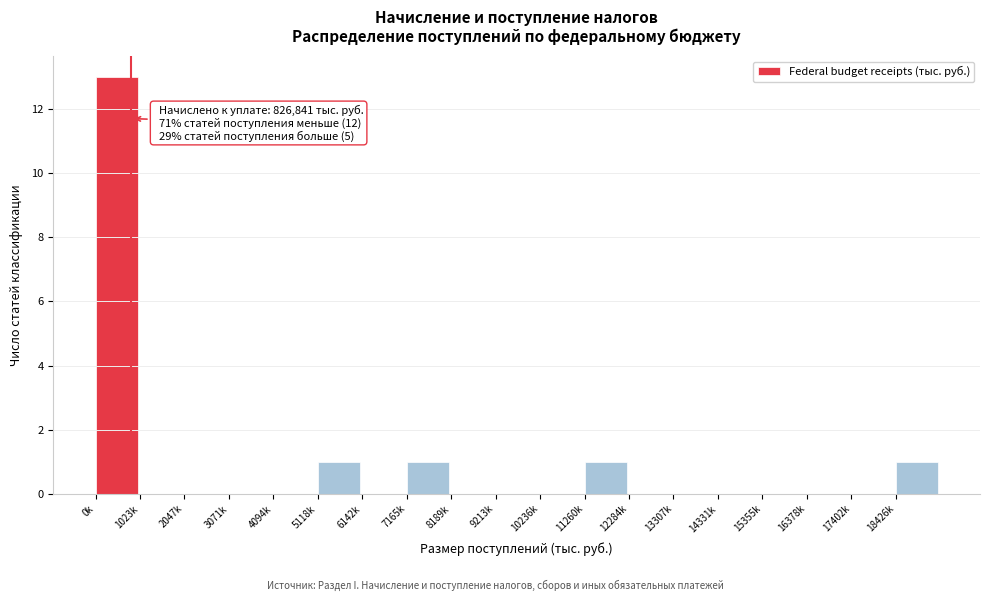

Reading left to right, transcribe all the data shown in this chart.

0k=13	1023k=0	2047k=0	3071k=0	4094k=0	5118k=1	6142k=0	7165k=1	8189k=0	9213k=0	10236k=0	11260k=1	12284k=0	13307k=0	14331k=0	15355k=0	16378k=0	17402k=0	18426k=1